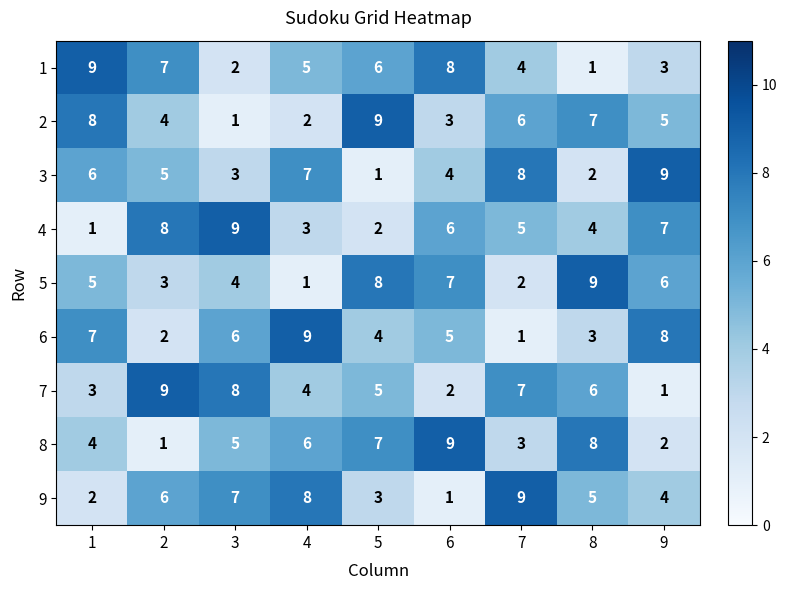

How many 3 values are between 3 and 7?

5